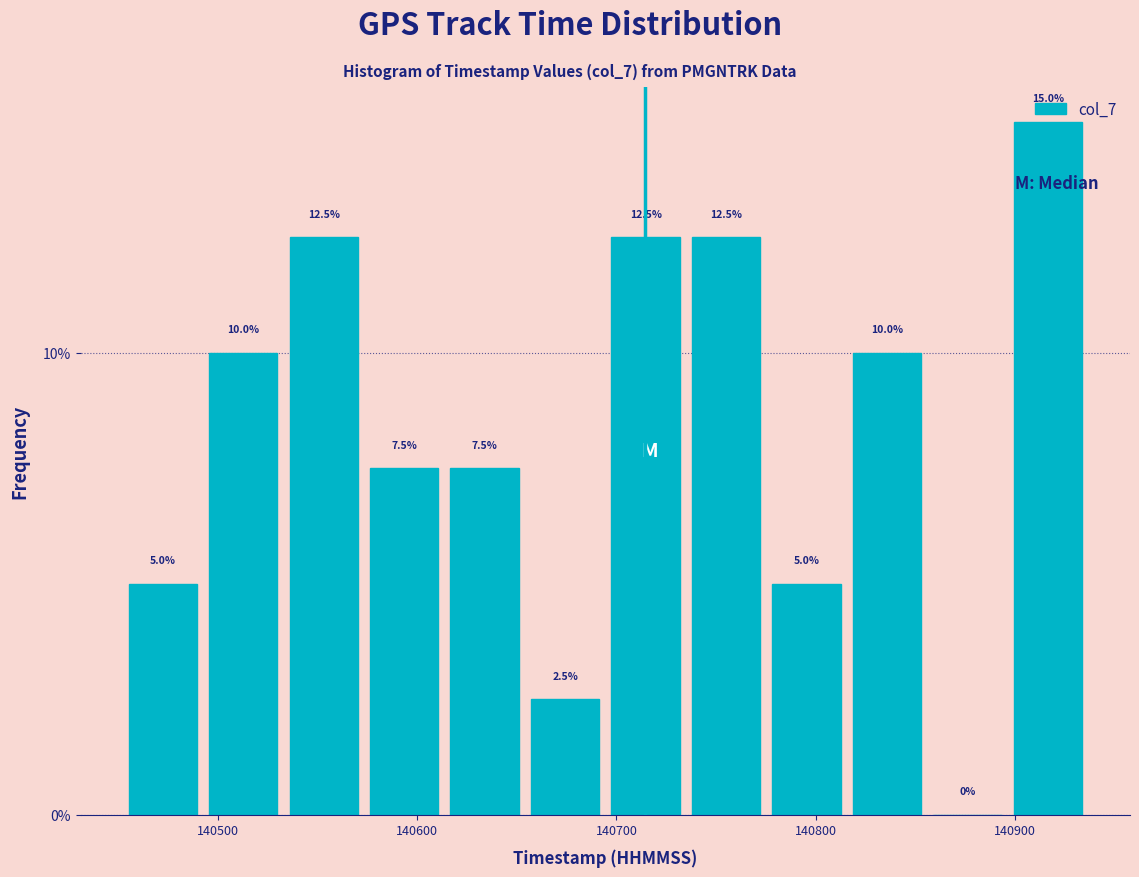

Reading left to right, list every bar in this chart as the range it spans on the x-axis followed by its height. The bar edges are not printed on the chart, so give them approximately, as read against the axis.

140450 to 140490: 5.0
140490 to 140530: 10.0
140530 to 140570: 12.5
140570 to 140610: 7.5
140610 to 140650: 7.5
140650 to 140690: 2.5
140690 to 140730: 12.5
140730 to 140780: 12.5
140780 to 140820: 5.0
140820 to 140860: 10.0
140860 to 140900: 0.0
140900 to 140940: 15.0